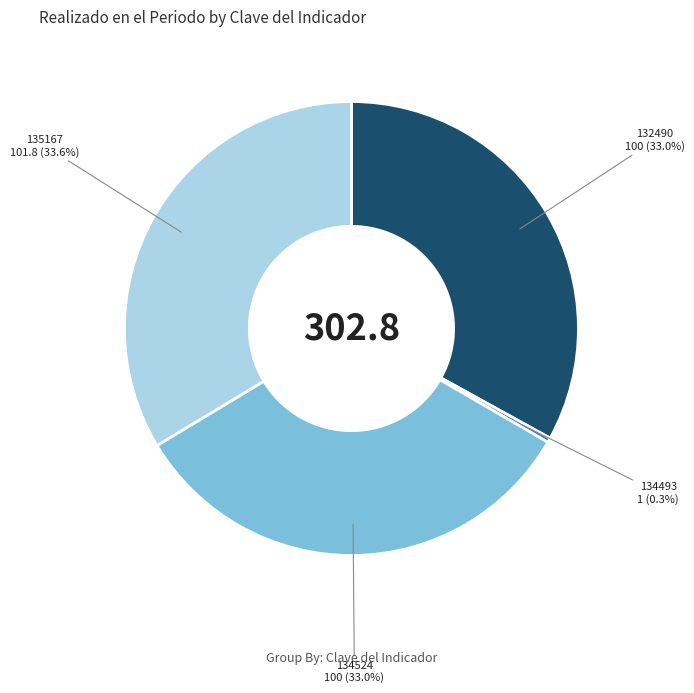

To the nearest percent, what is the combined percentage of 132490 and 134493?

33%